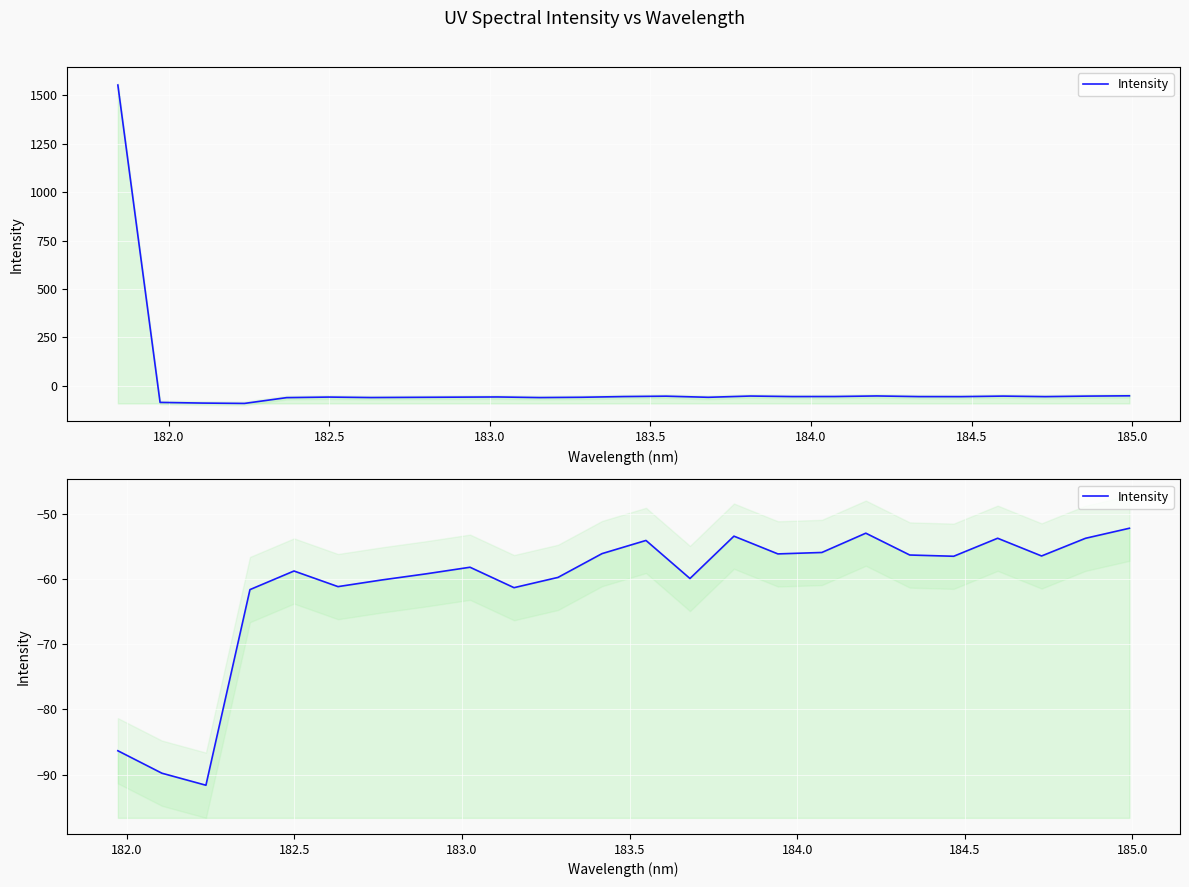

Reading right to left, what are all the values shown in this chart?

-52.2	-53.8	-56.5	-53.8	-56.5	-56.3	-53.0	-55.9	-56.2	-53.4	-59.9	-54.1	-56.1	-59.8	-61.3	-58.2	-59.2	-60.1	-61.2	-58.8	-61.6	-91.6	-89.8	-86.3